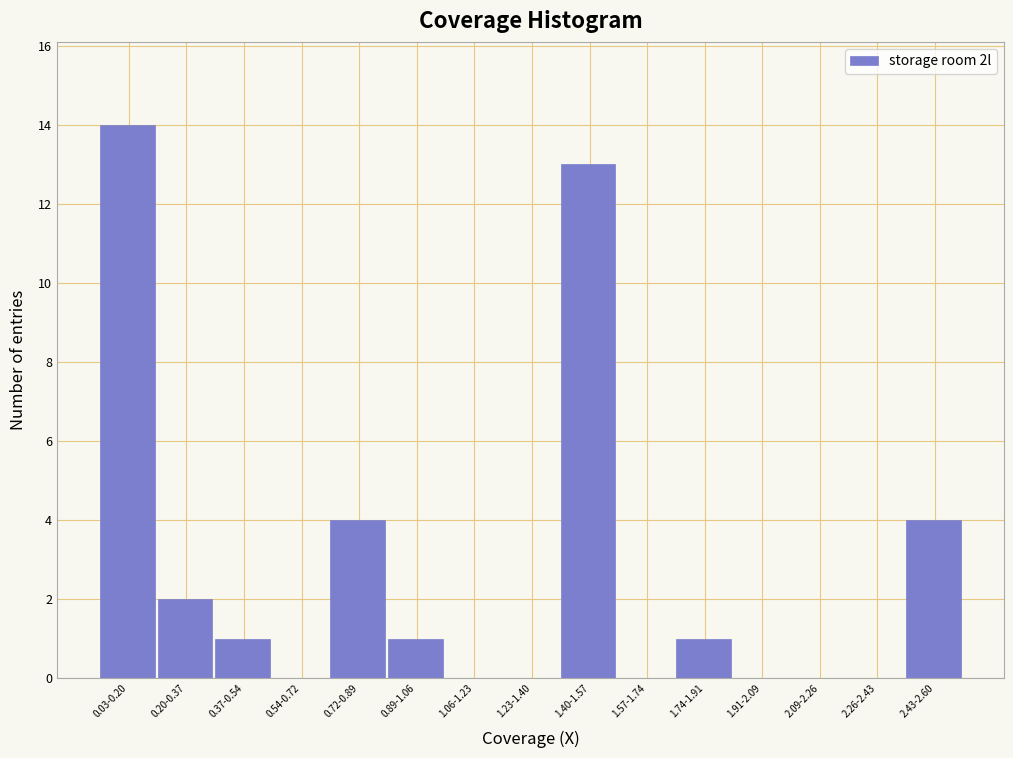

Reading left to right, transcribe all the data shown in this chart.

0.03-0.20=14	0.20-0.37=2	0.37-0.54=1	0.54-0.72=0	0.72-0.89=4	0.89-1.06=1	1.06-1.23=0	1.23-1.40=0	1.40-1.57=13	1.57-1.74=0	1.74-1.91=1	1.91-2.09=0	2.09-2.26=0	2.26-2.43=0	2.43-2.60=4